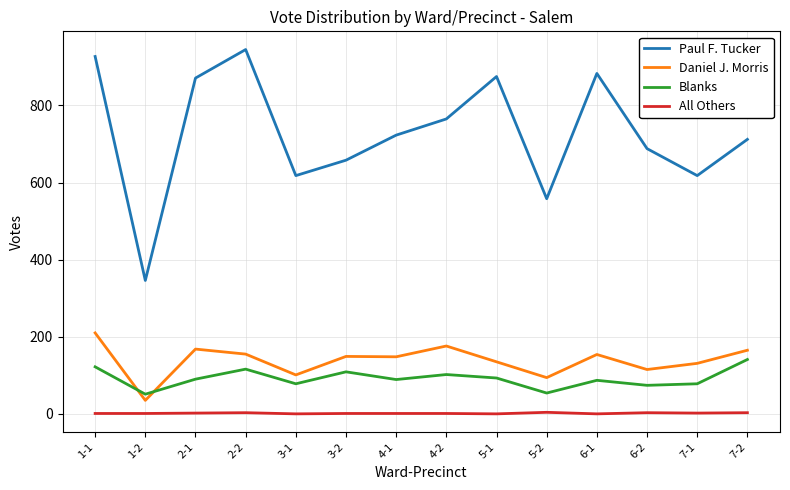

What is the difference between the Blanks values at 1-2 and 5-1?

42